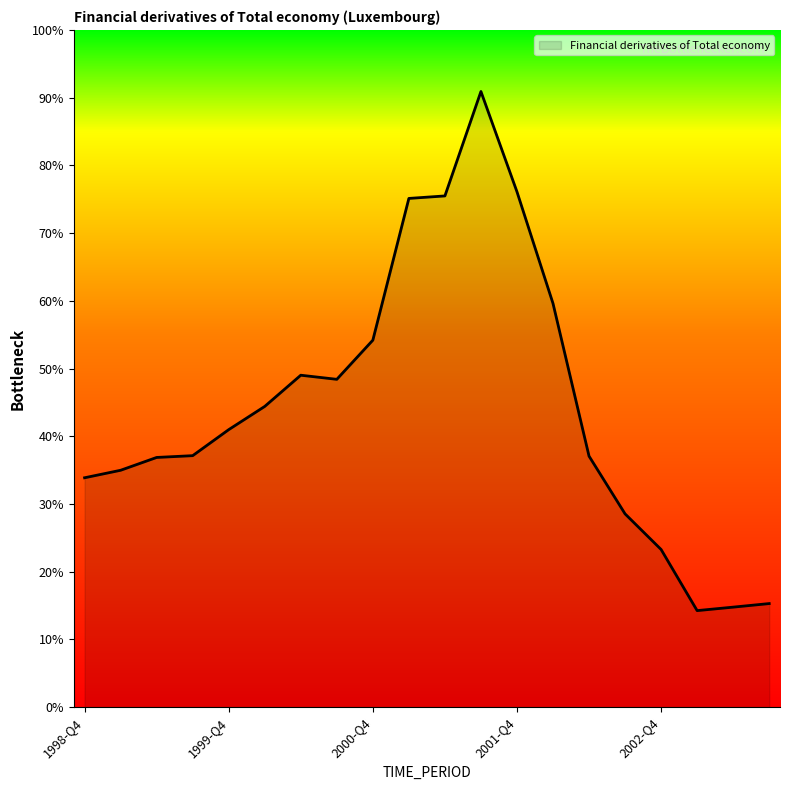

Does the chart have visible grid lines?

No